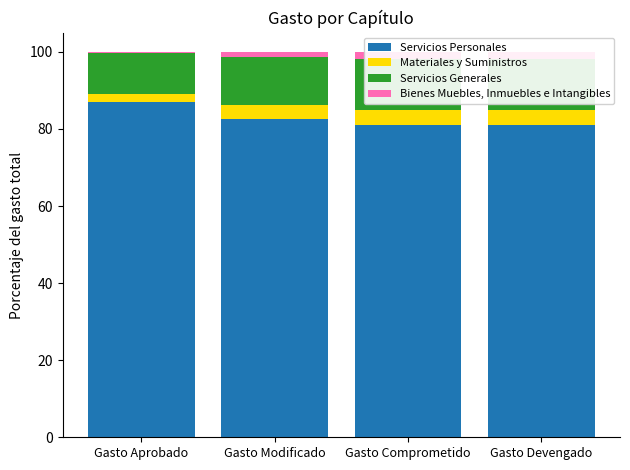

Reading left to right, what are all the values shown in this chart?

Servicios Personales: 86.9	82.6	81.1	81.1
Materiales y Suministros: 2.1	3.6	3.8	3.8
Servicios Generales: 10.7	12.6	13.3	13.3
Bienes Muebles, Inmuebles e Intangibles: 0.3	1.2	1.8	1.8